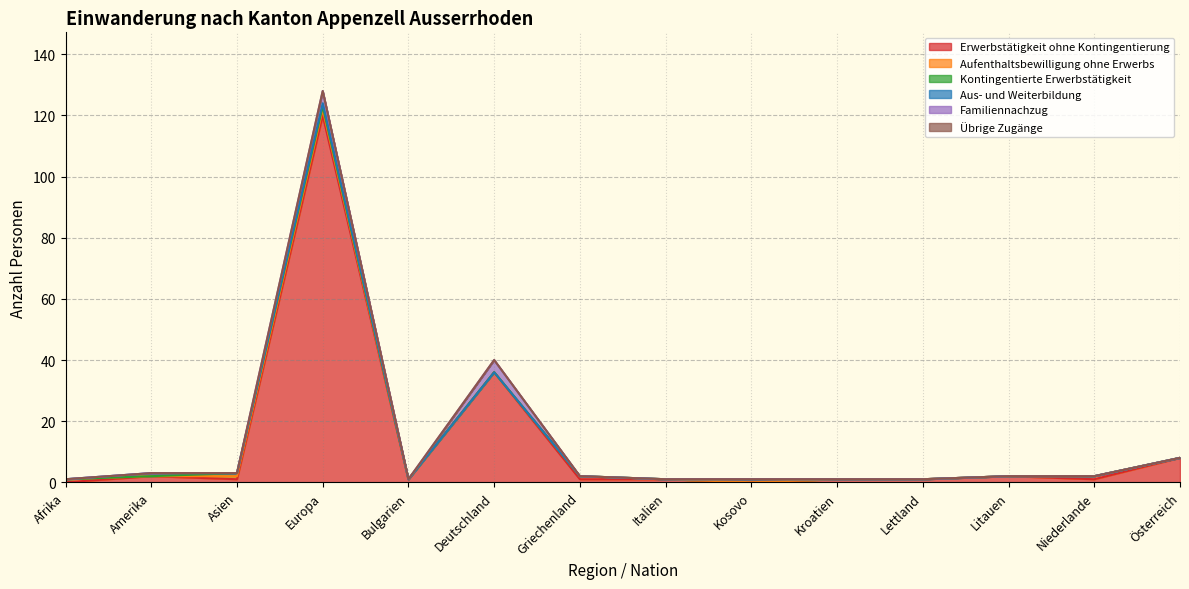

What is the highest value of the Kontingentierte Erwerbstätigkeit series?

1